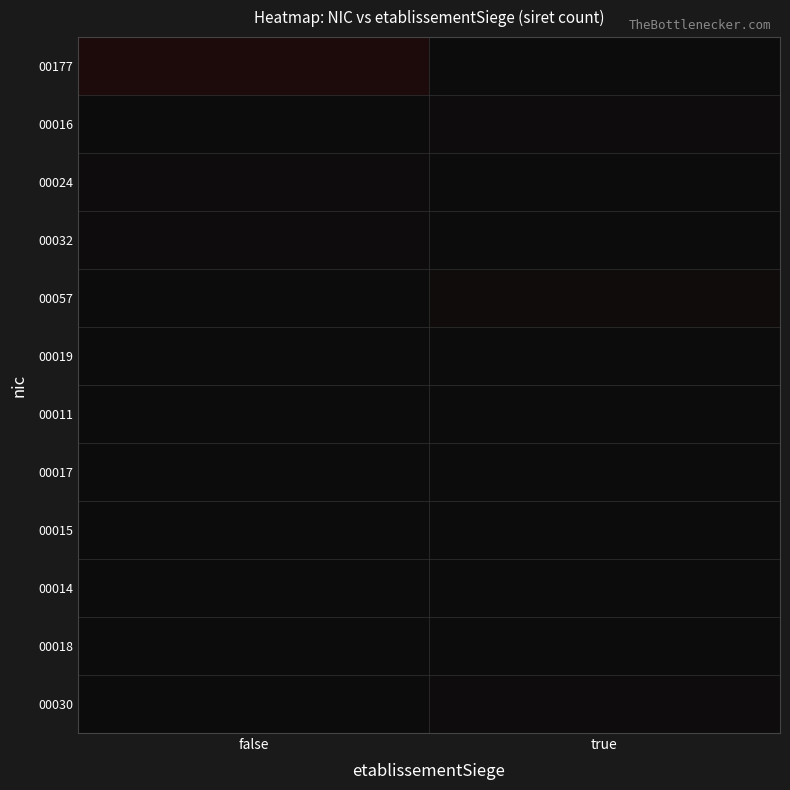

At false, list the series in order from largest to smallest.

00177, 00032, 00024, 00019, 00016, 00057, 00011, 00017, 00015, 00014, 00018, 00030